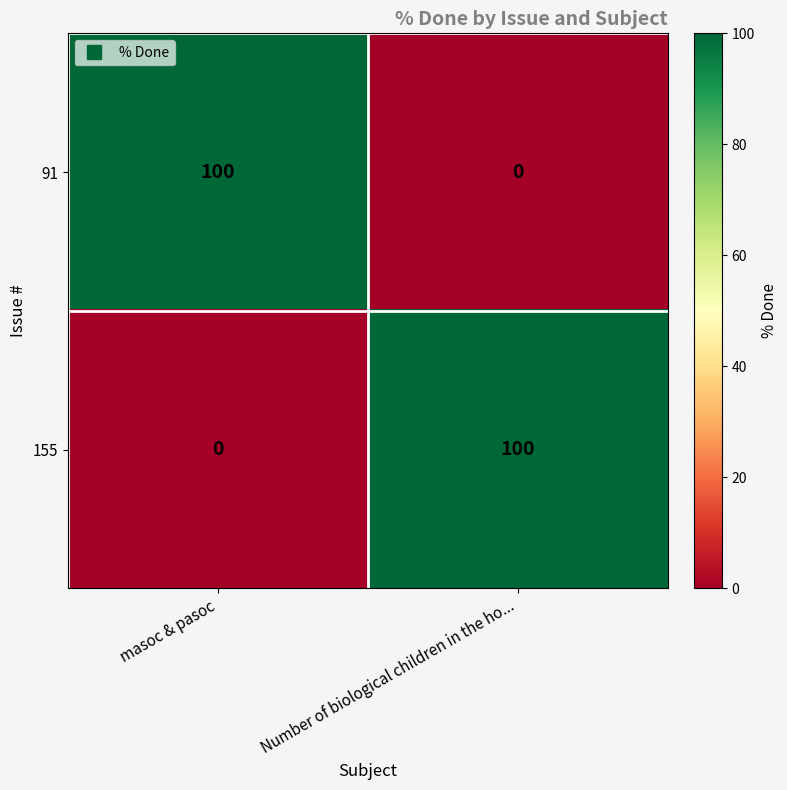

At Number of biological children in the ho..., list the series in order from smallest to largest.

91, 155